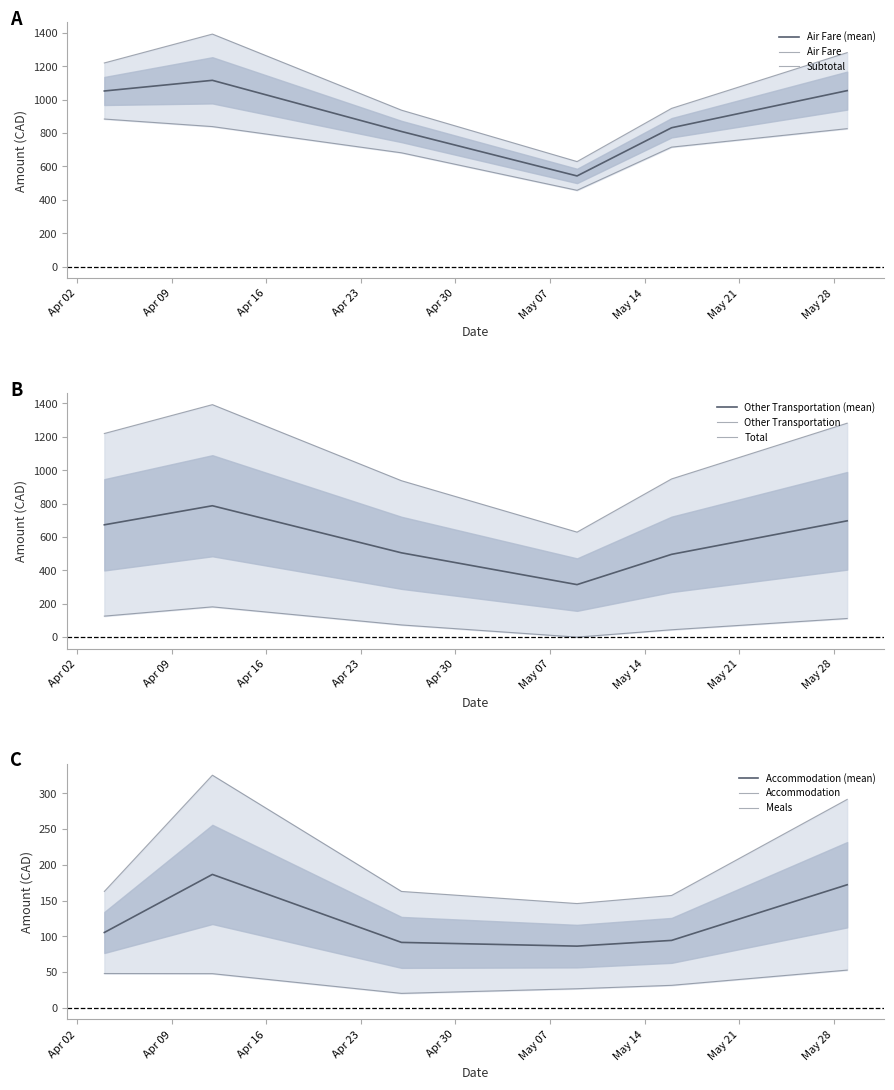

Reading left to right, what are all the values shown in this chart?

Air Fare: 883.9	838.7	681.6	456.8	715.6	826.3
Other Transportation: 125.7	181.2	72.9	0.0	44.0	111.5
Accommodation: 162.7	325.4	162.7	145.8	157.1	291.5
Meals: 47.8	47.6	20.0	26.5	31.2	52.6
Subtotal: 1220.1	1393.0	937.1	629.1	947.9	1281.9
Total: 1220.1	1393.0	937.1	629.1	947.9	1281.9